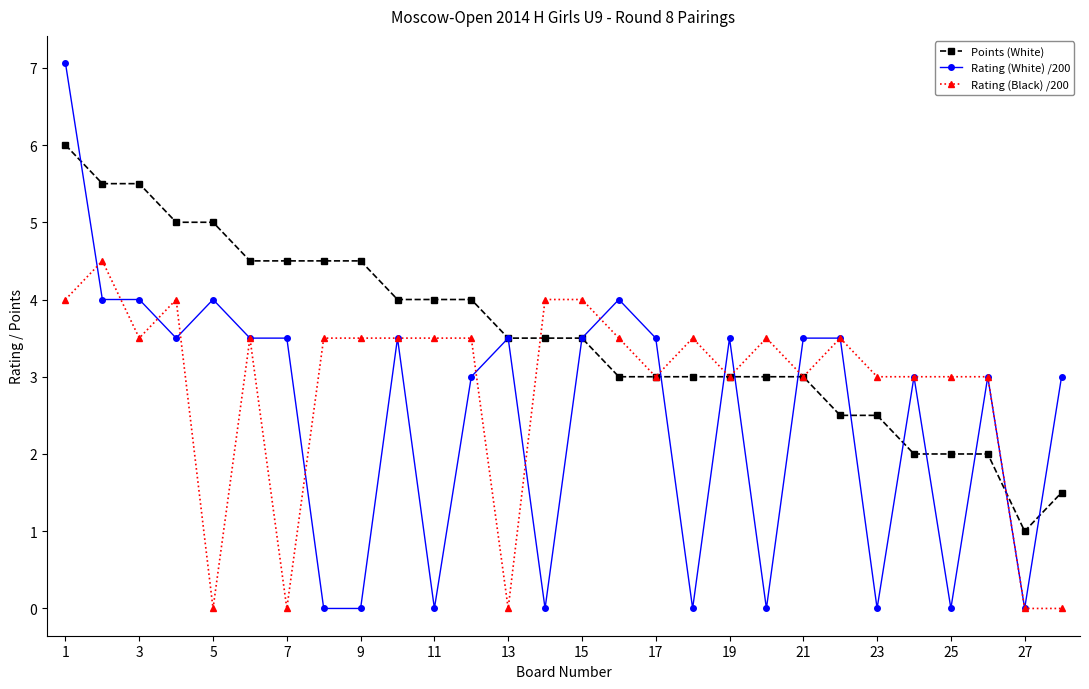

Which series has the largest total across all categories?

Points (White)